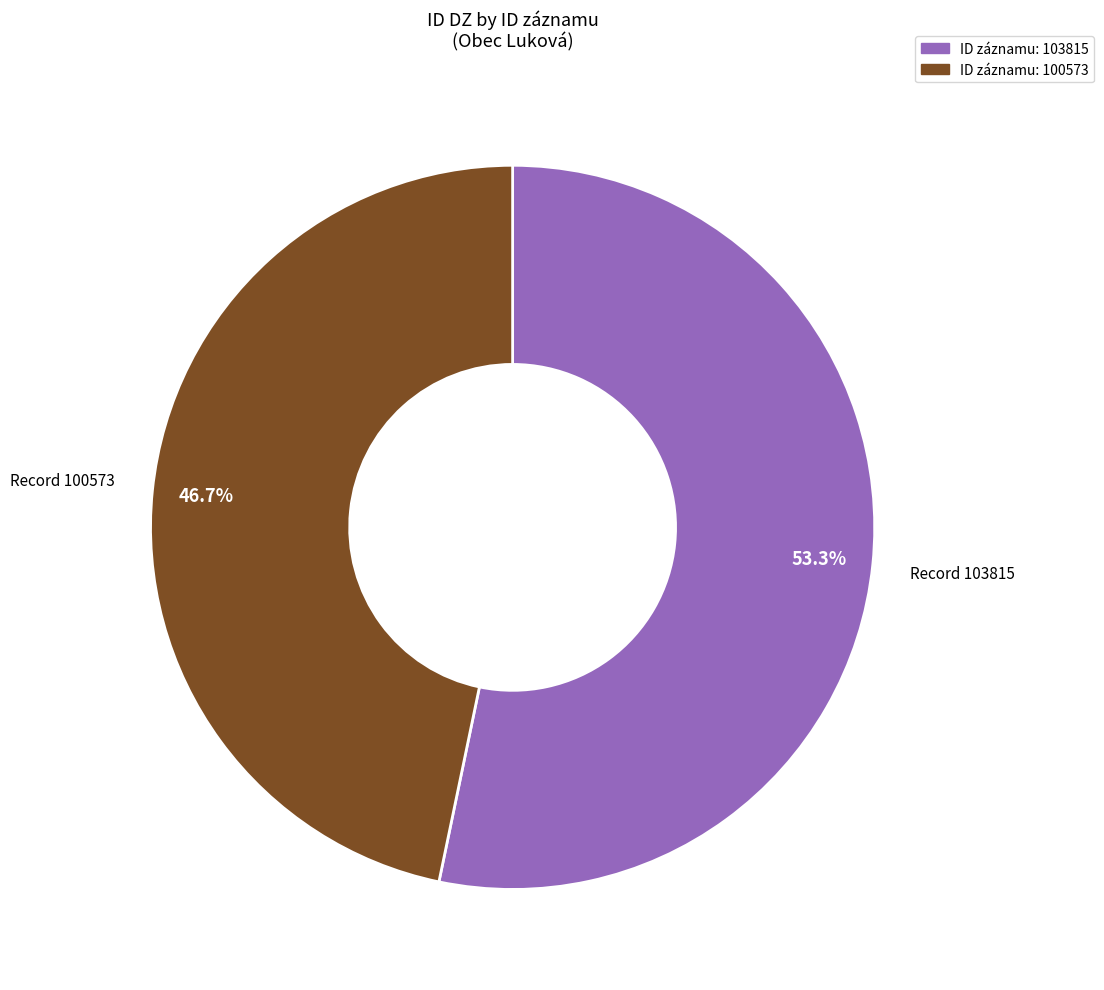

Is there a majority slice in this chart?

Yes